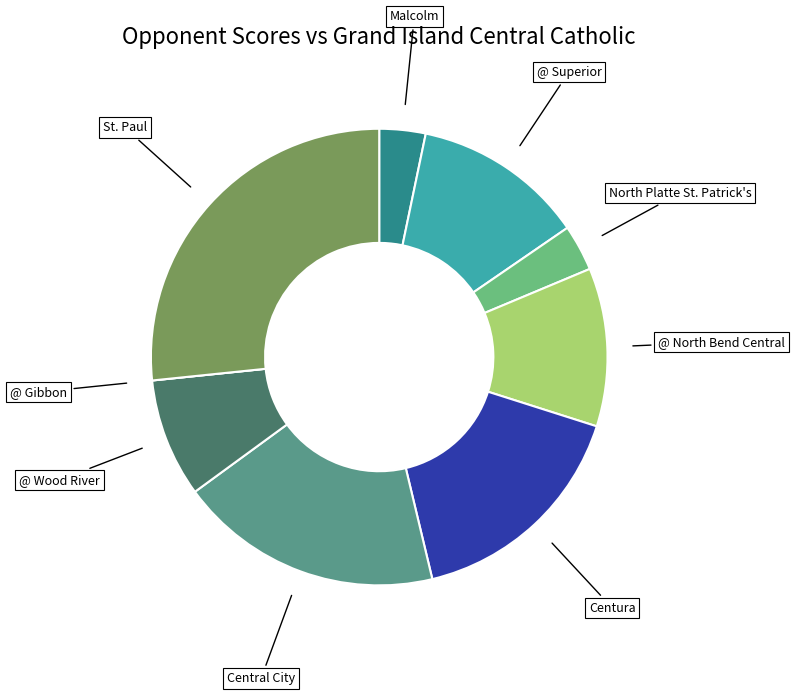

Is there a majority slice in this chart?

No